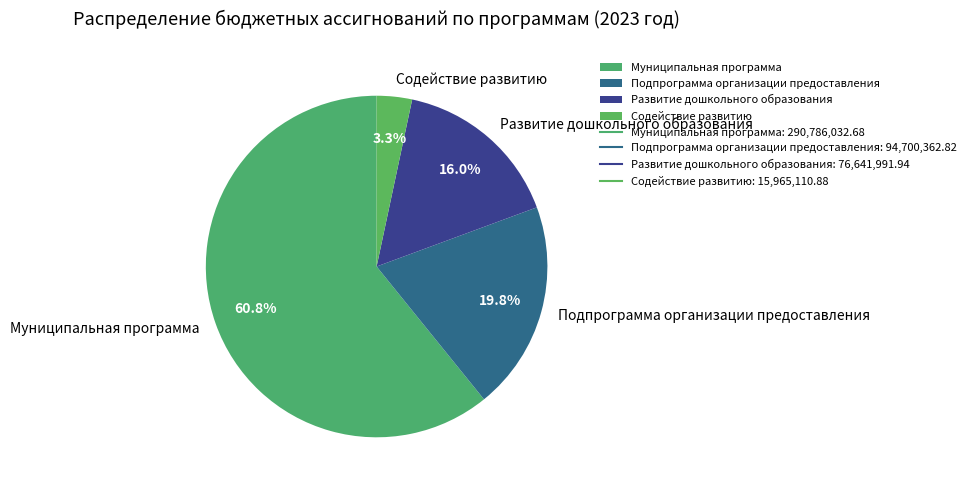

What percentage is the Подпрограмма организации предоставления slice, to the nearest percent?

20%